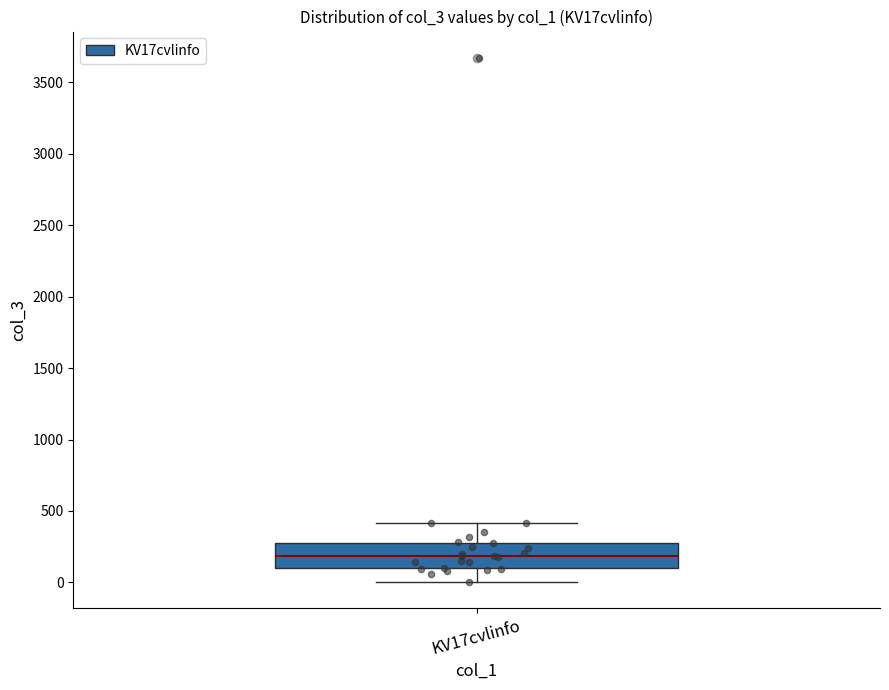

Read this box plot against the y-axis: the position of the median line, the range covered by the box, and the ends of both whiskers. The values are not printed on the chart, so give them approximately, as read against the axis.

median 200, box 100 to 300, whiskers 0 to 400